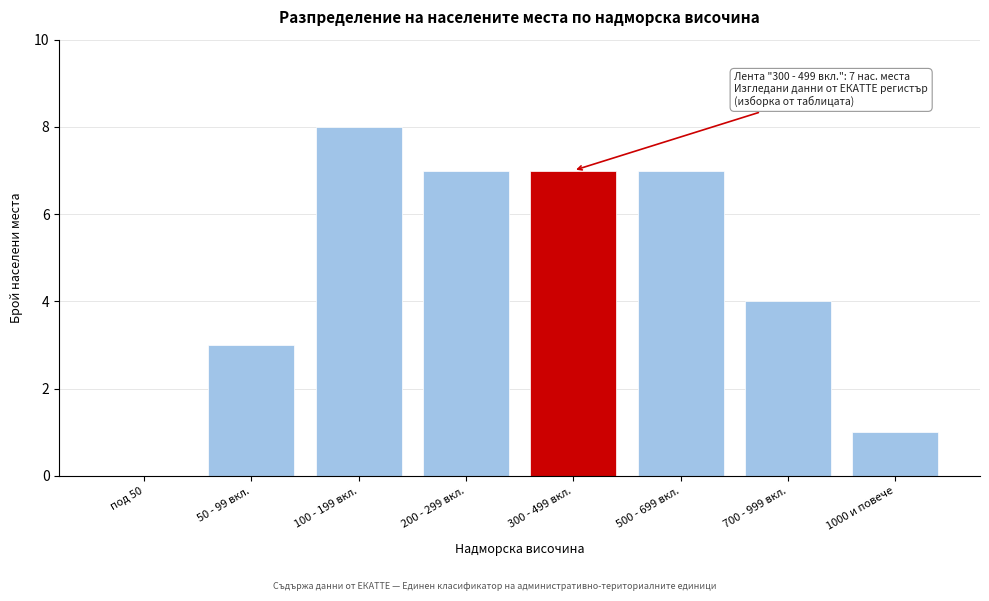

Reading left to right, transcribe all the data shown in this chart.

под 50=0	50 - 99 вкл.=3	100 - 199 вкл.=8	200 - 299 вкл.=7	300 - 499 вкл.=7	500 - 699 вкл.=7	700 - 999 вкл.=4	1000 и повече=1